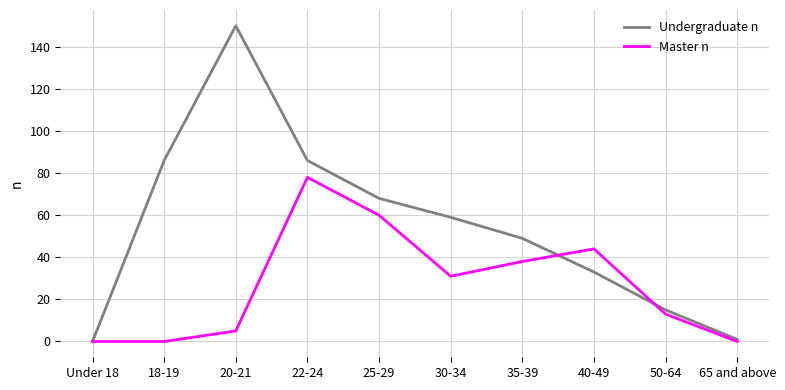

How many lines are shown in the chart?

2